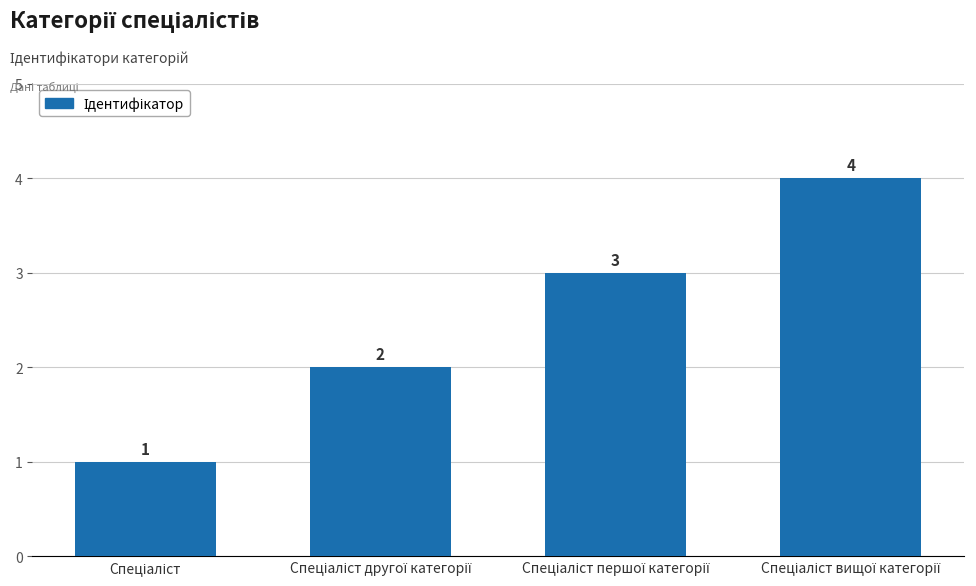

How many values are below 3?

2